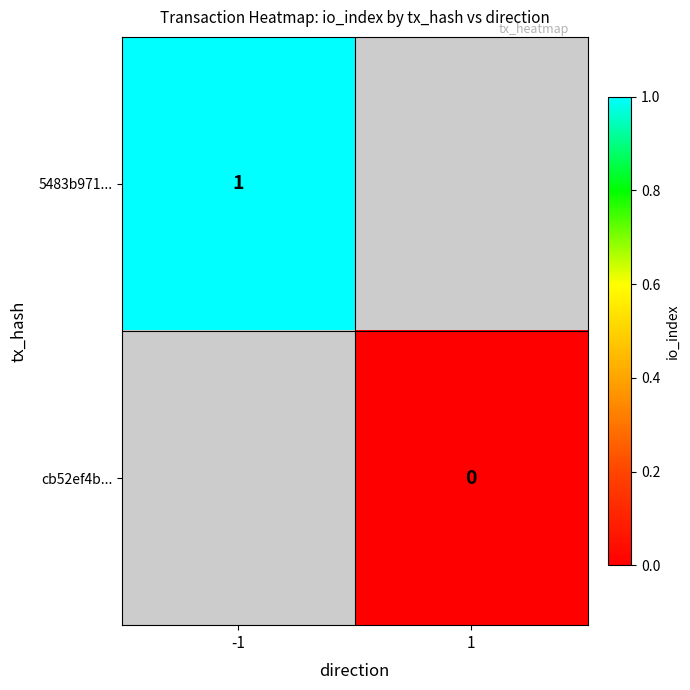

True or false: 5483b971... has a value of 0 at -1.

False